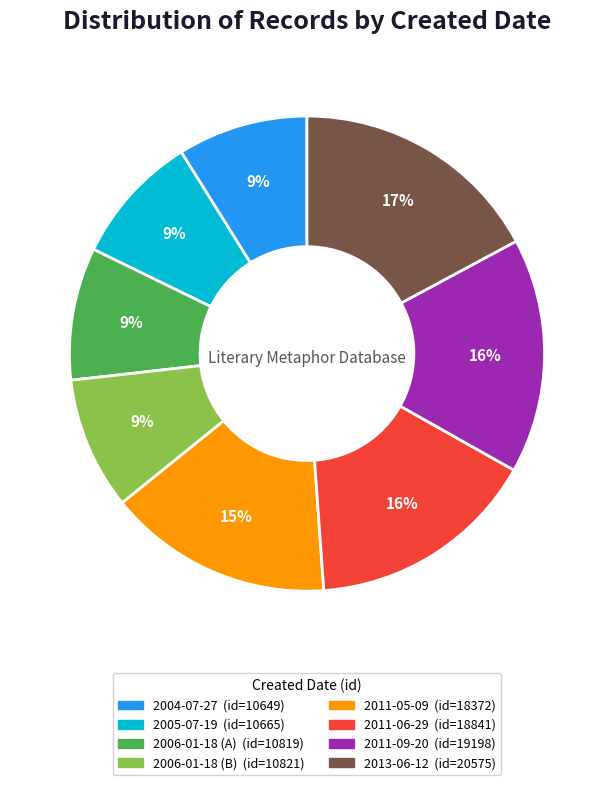

Is there any slice that represents more than half of the pie?

No